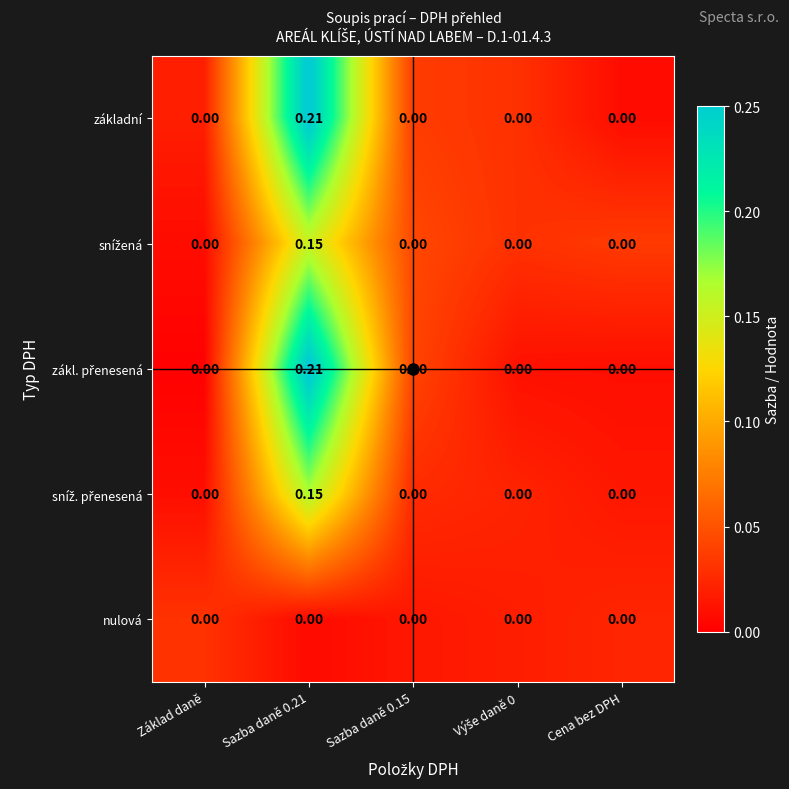

Count the number of data series in this chart.

5